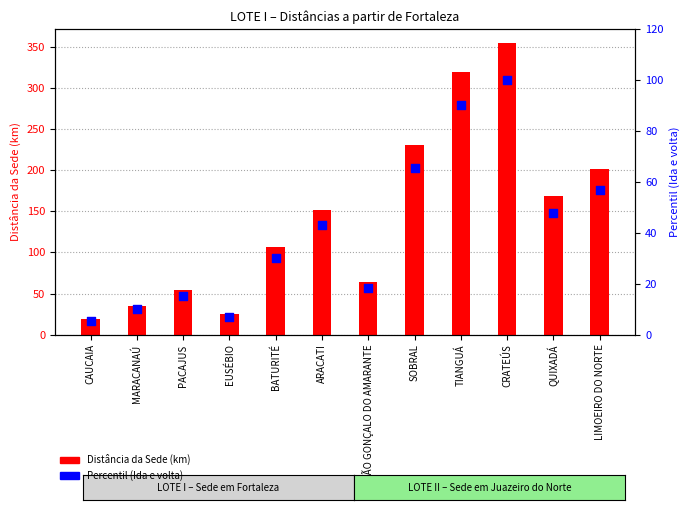

Which series has the largest total across all categories?

Distância da Sede